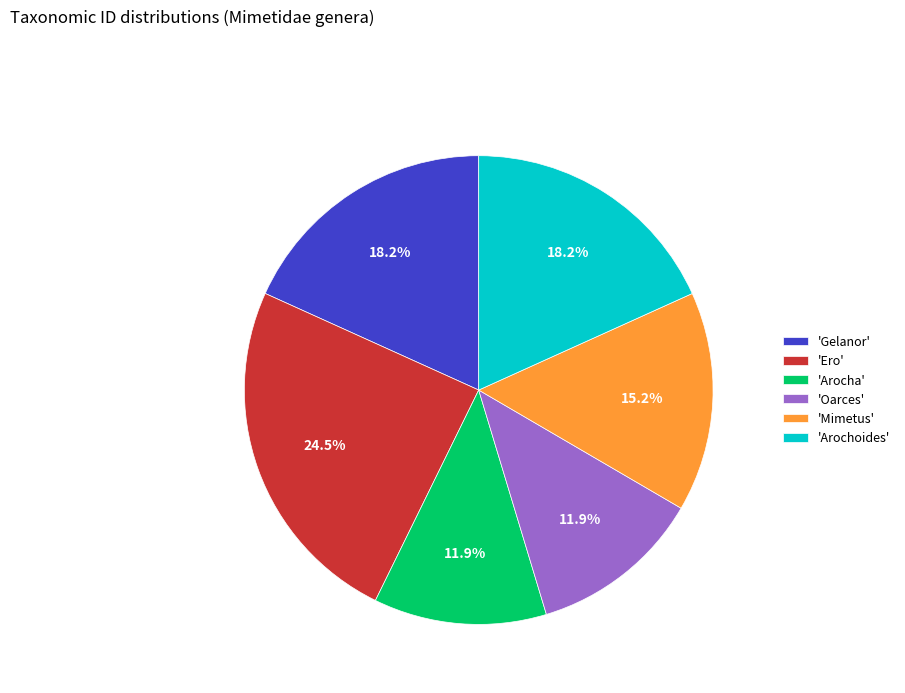

Count the number of slices in the pie.

6